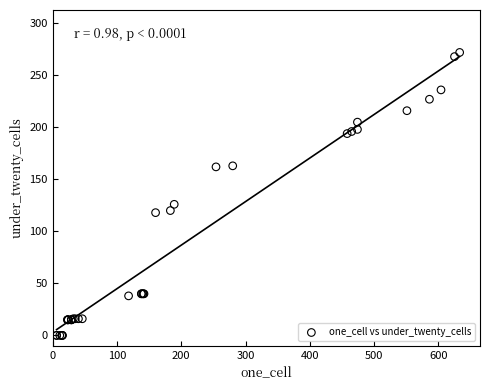

What Y value in the scatter plot is closest to 136?

126